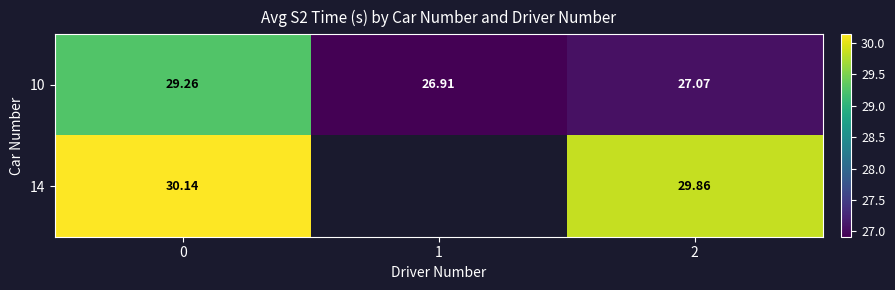

At how many categories does at least one series exceed 29?

2